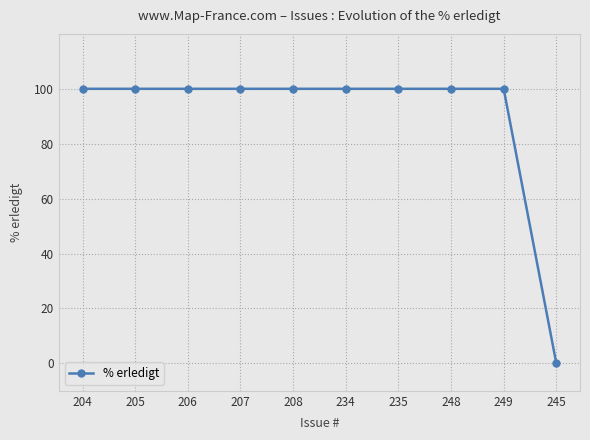

Is it true that the value at 205 is 138?

False